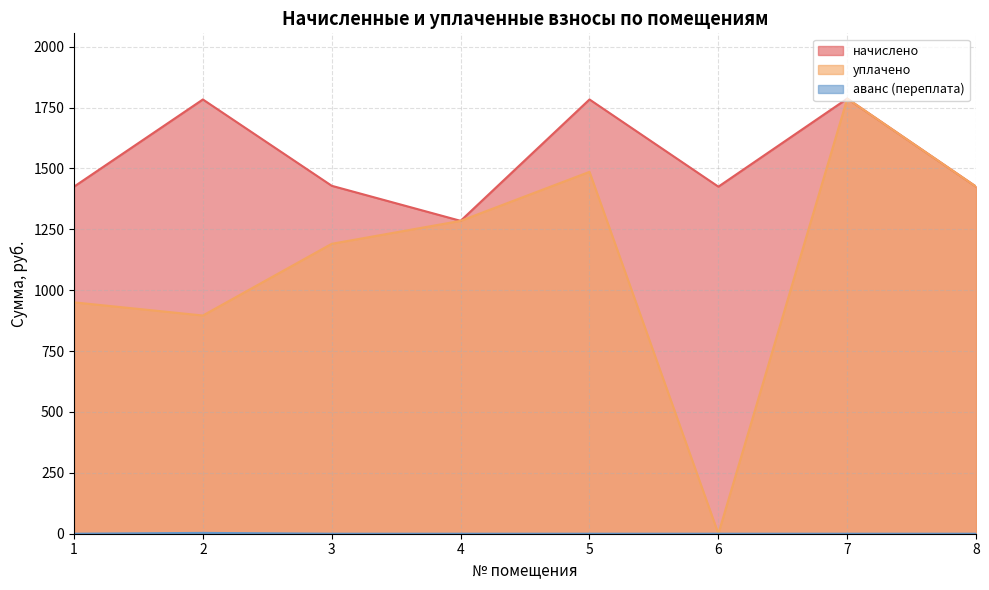

Which series has the largest total across all categories?

начислено